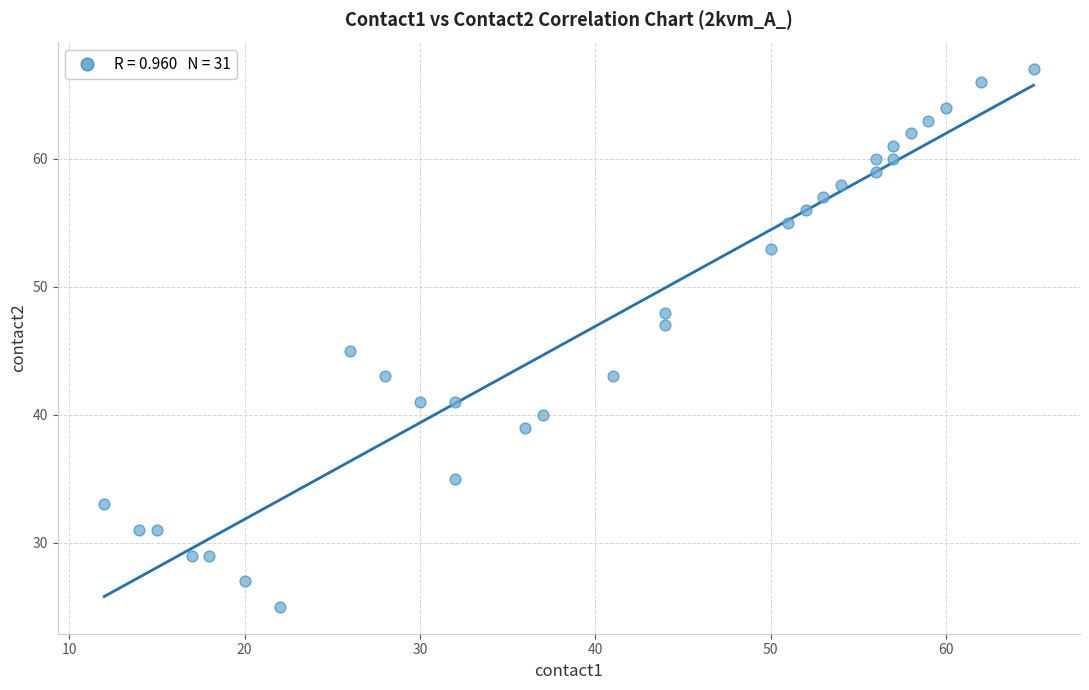

What is the range of Y values (max minus min)?

42